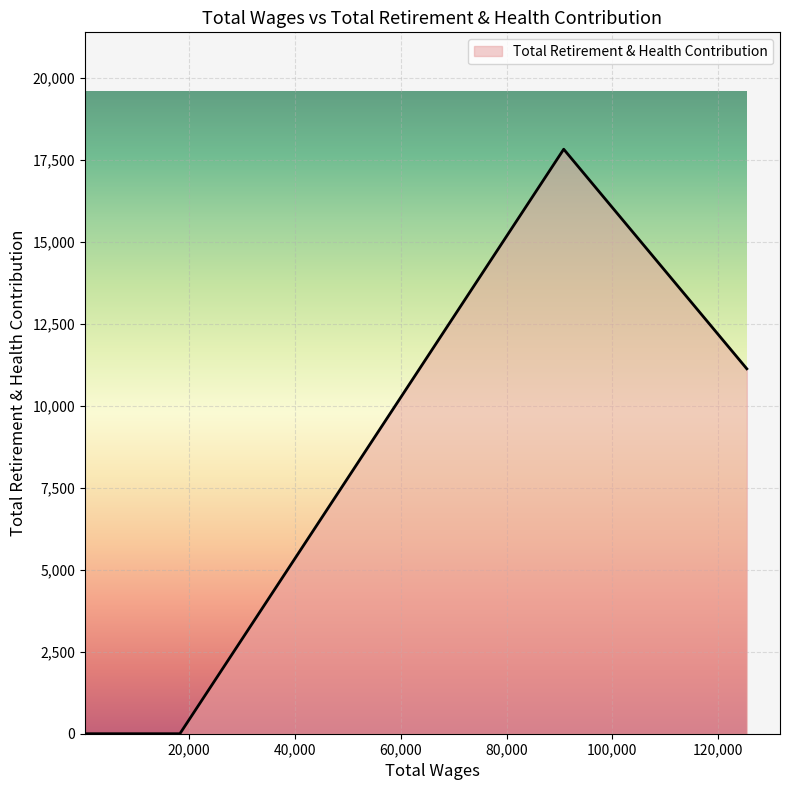

True or false: there are more than 0 points higher than both neighbors.

True